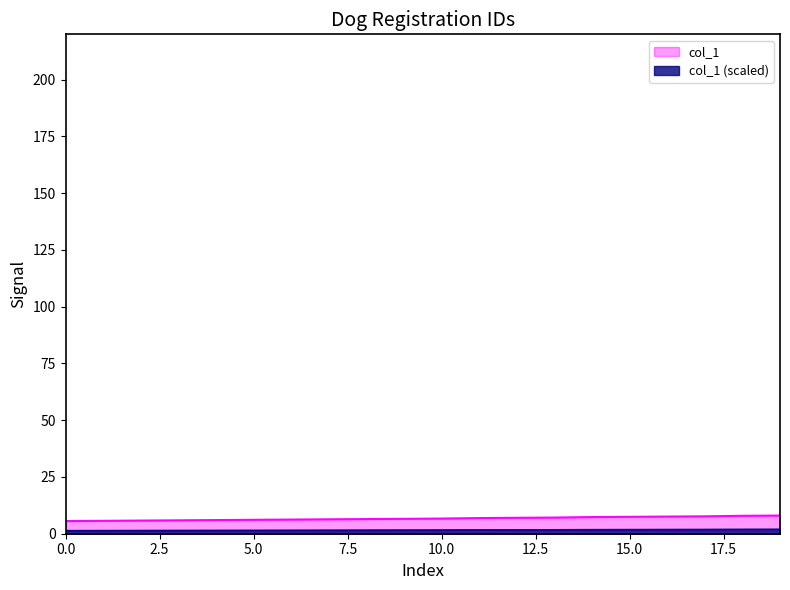

The chart shows a value of 7.7 at 139. True or false?

True